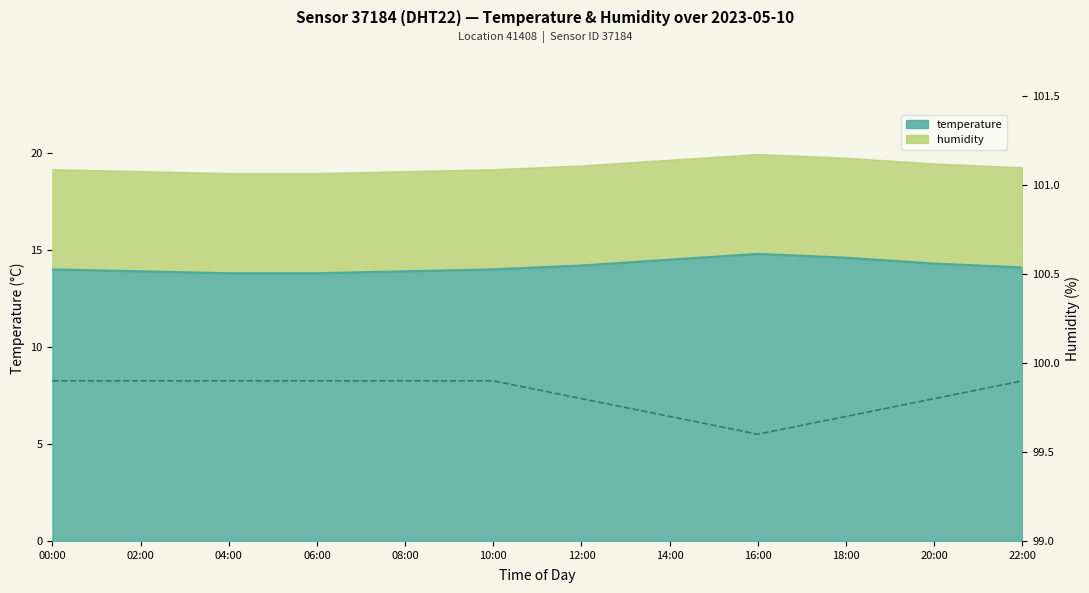

True or false: the data shows 99.7 at 18:00.

True